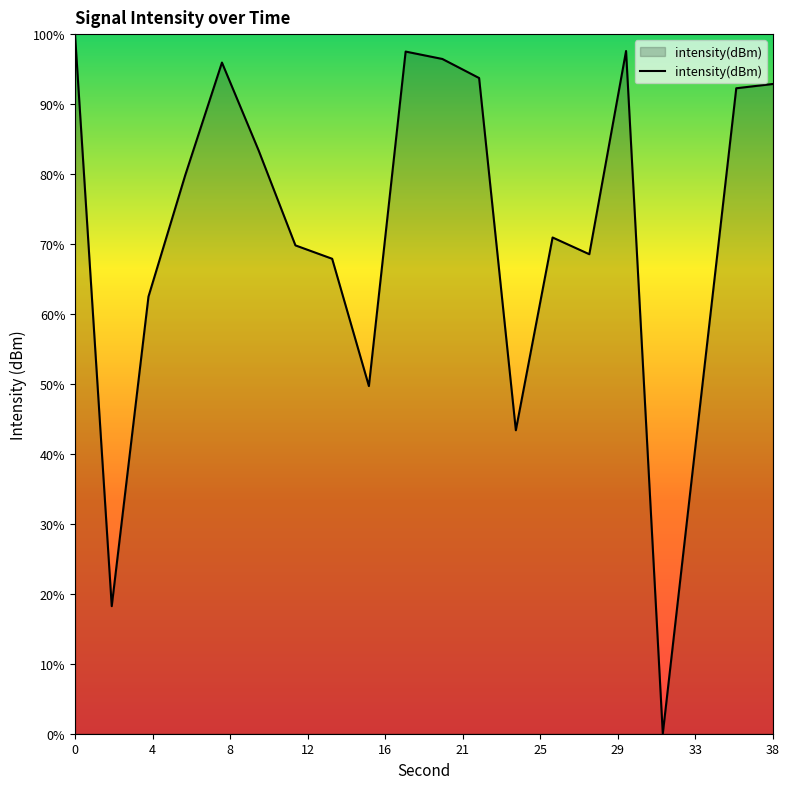

What is the difference between the maximum and minimum values?

100.0